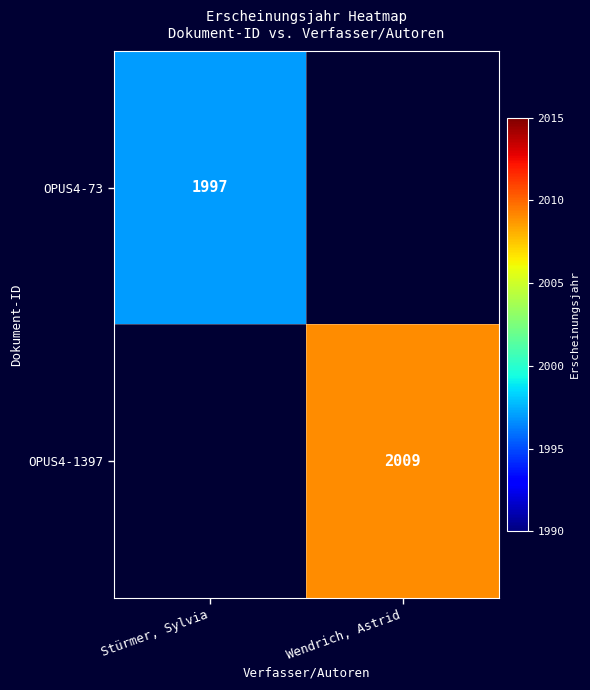

How many series are shown in this chart?

2